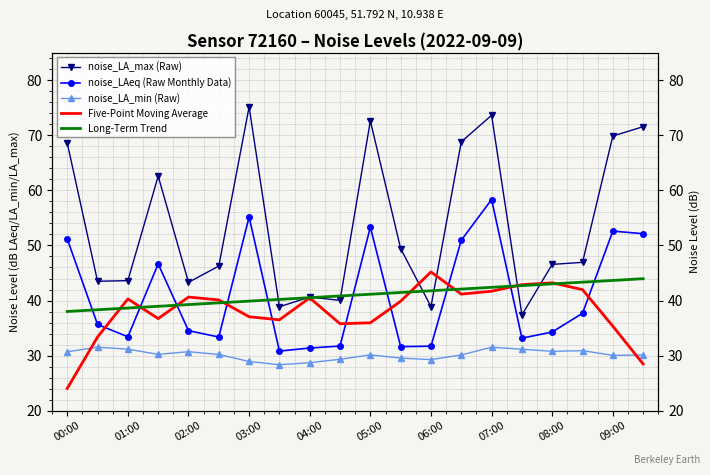

Which category has the lowest value in the Long-Term Trend series?

00:00